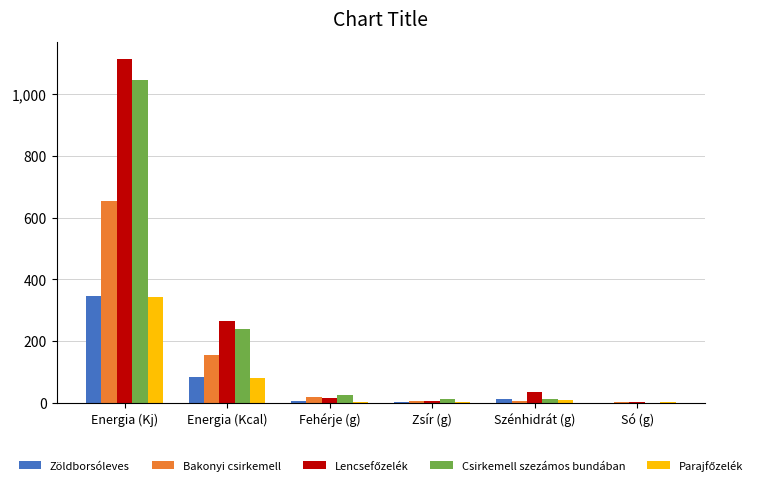

At which category is the sum across all series the highest?

Energia (Kj)